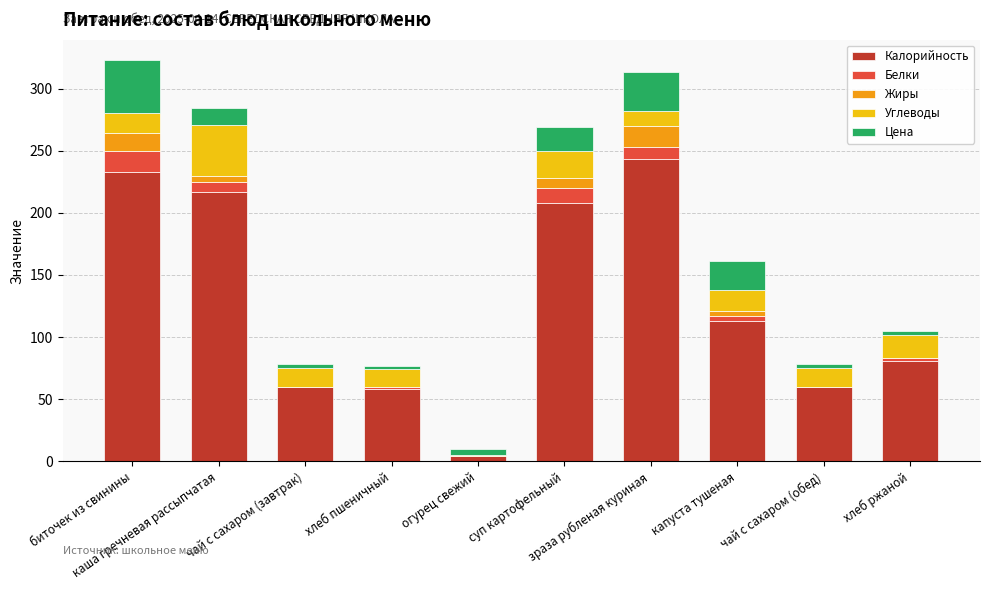

Does the chart contain stacked bars?

Yes